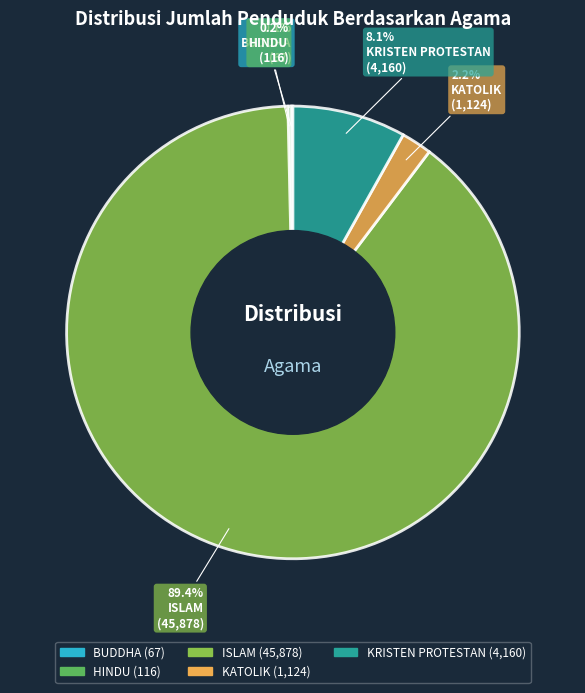

Which category has the biggest portion of the pie?

ISLAM